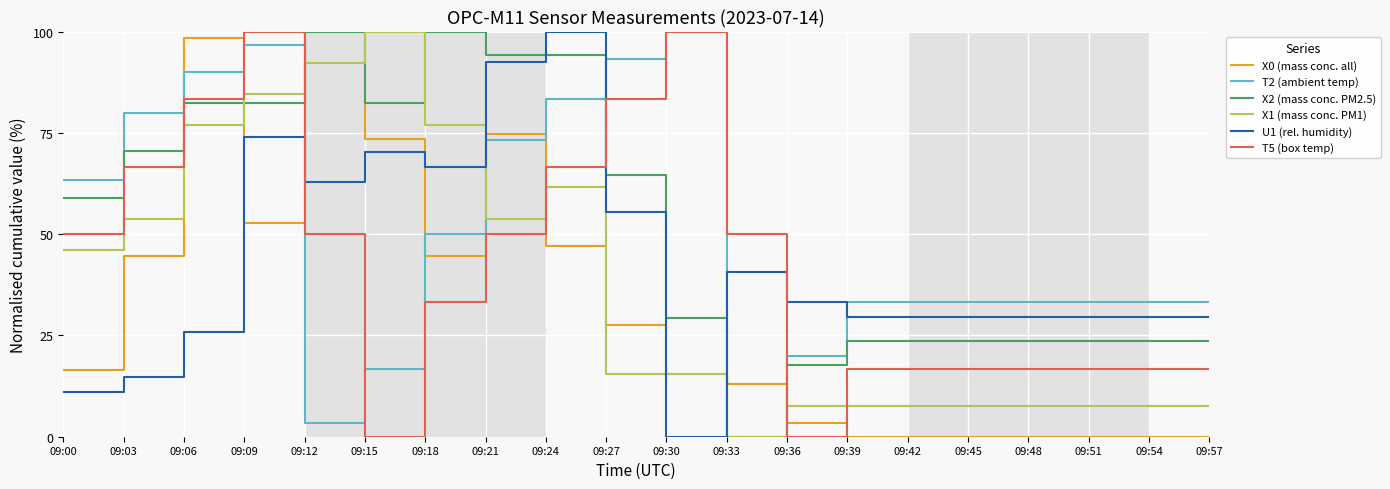

Reading right to left, list all the values displayed in this chart.

X0 (mass conc. all): 0.0	0.0	0.0	0.0	0.0	0.0	0.0	3.3	13.1	15.6	27.5	47.1	74.6	44.7	73.4	100.0	52.9	98.4	44.7	16.4
T2 (ambient temp): 33.3	33.3	33.3	33.3	33.3	33.3	33.3	20.0	0.0	100.0	93.3	83.3	73.3	50.0	16.7	3.3	96.7	90.0	80.0	63.3
X2 (mass conc. PM2.5): 23.5	23.5	23.5	23.5	23.5	23.5	23.5	17.6	0.0	29.4	64.7	94.1	94.1	100.0	82.4	100.0	82.4	82.4	70.6	58.8
X1 (mass conc. PM1): 7.7	7.7	7.7	7.7	7.7	7.7	7.7	7.7	0.0	15.4	15.4	61.5	53.8	76.9	100.0	92.3	84.6	76.9	53.8	46.2
U1 (rel. humidity): 29.6	29.6	29.6	29.6	29.6	29.6	29.6	33.3	40.7	0.0	55.6	100.0	92.6	66.7	70.4	63.0	74.1	25.9	14.8	11.1
T5 (box temp): 16.7	16.7	16.7	16.7	16.7	16.7	16.7	0.0	50.0	100.0	83.3	66.7	50.0	33.3	0.0	50.0	100.0	83.3	66.7	50.0